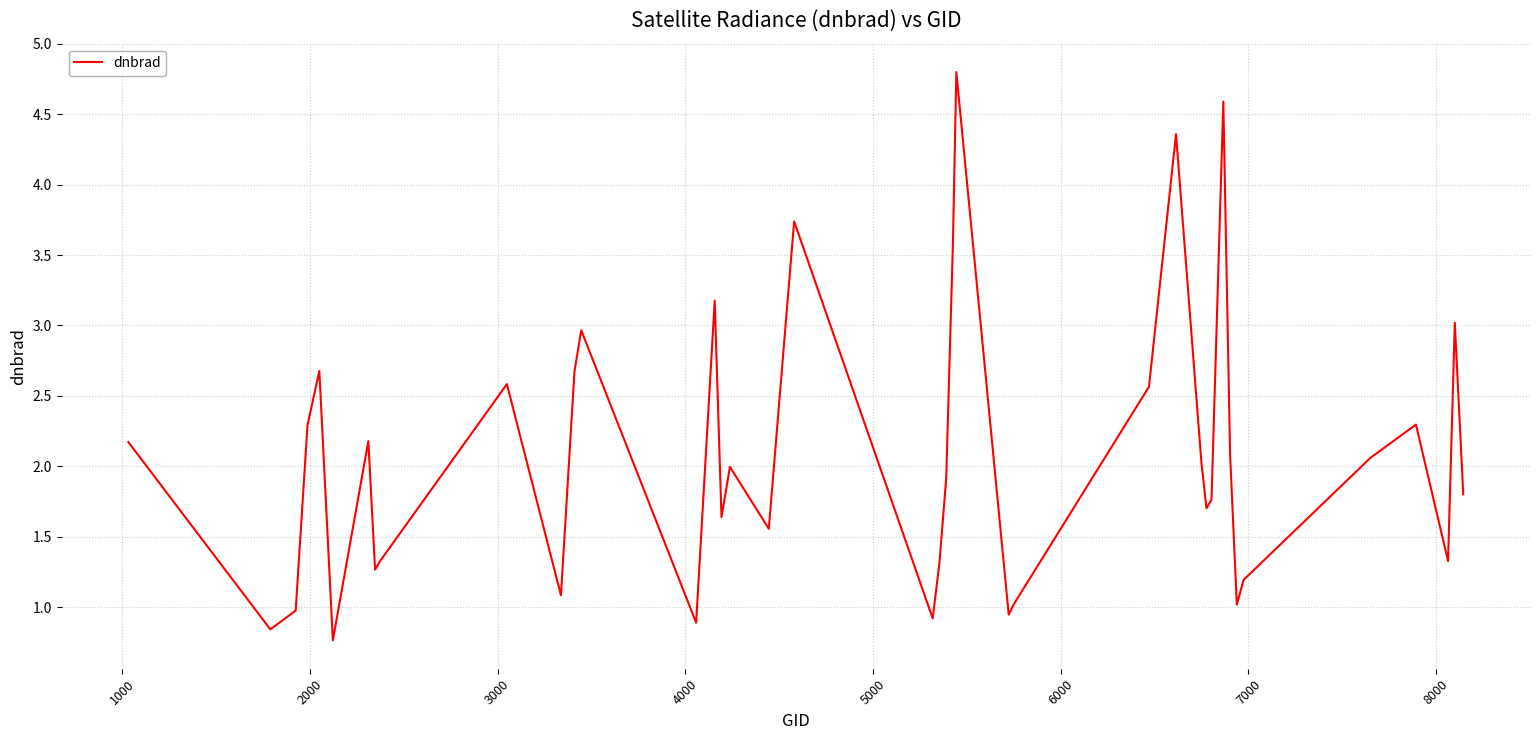

What is the difference between the maximum and minimum values?

4.0